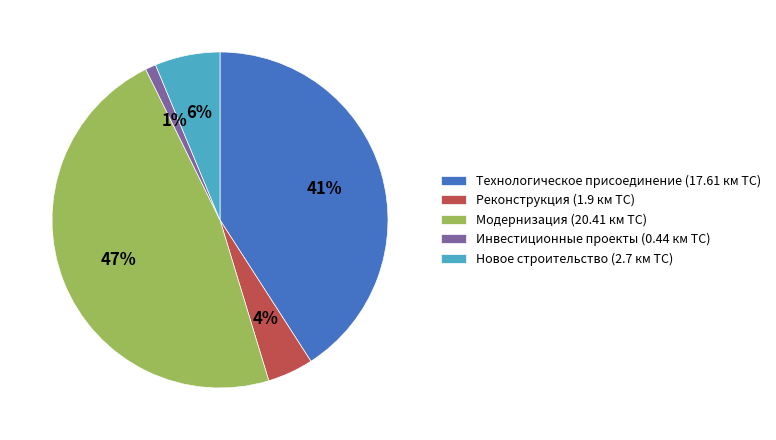

Which has a higher value, Реконструкция (1.9 км ТС) or Инвестиционные проекты (0.44 км ТС)?

Реконструкция (1.9 км ТС)